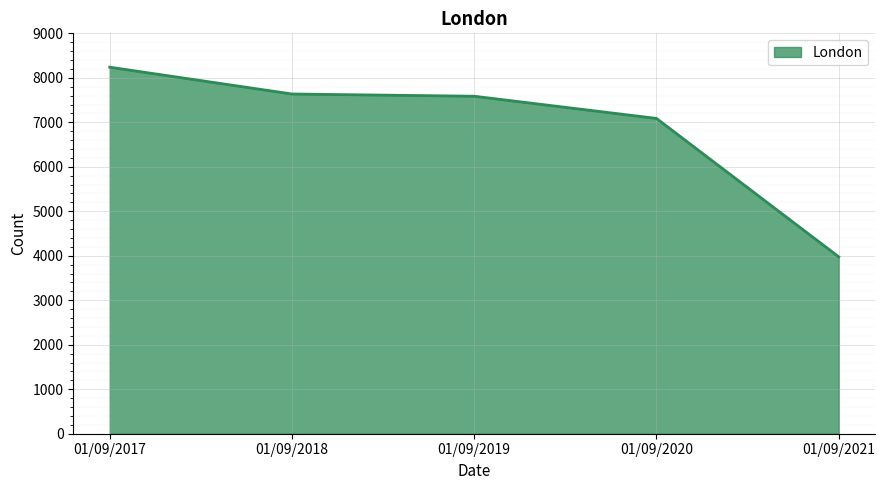

Does the chart display data point markers on the line(s)?

No